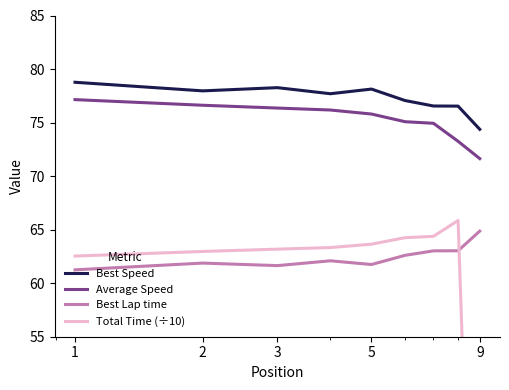

What is the highest value of the Average Speed series?

77.1